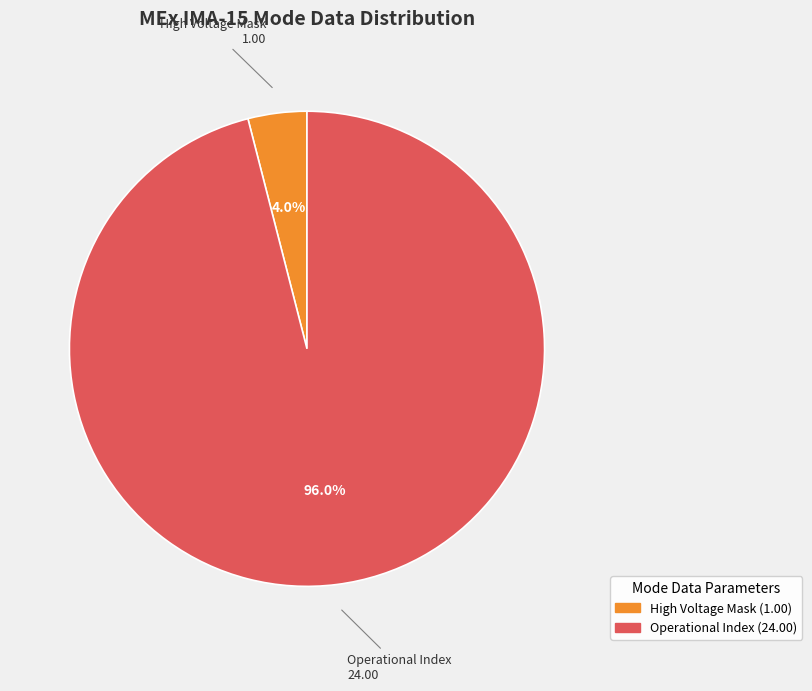

Does any single category account for the majority?

Yes